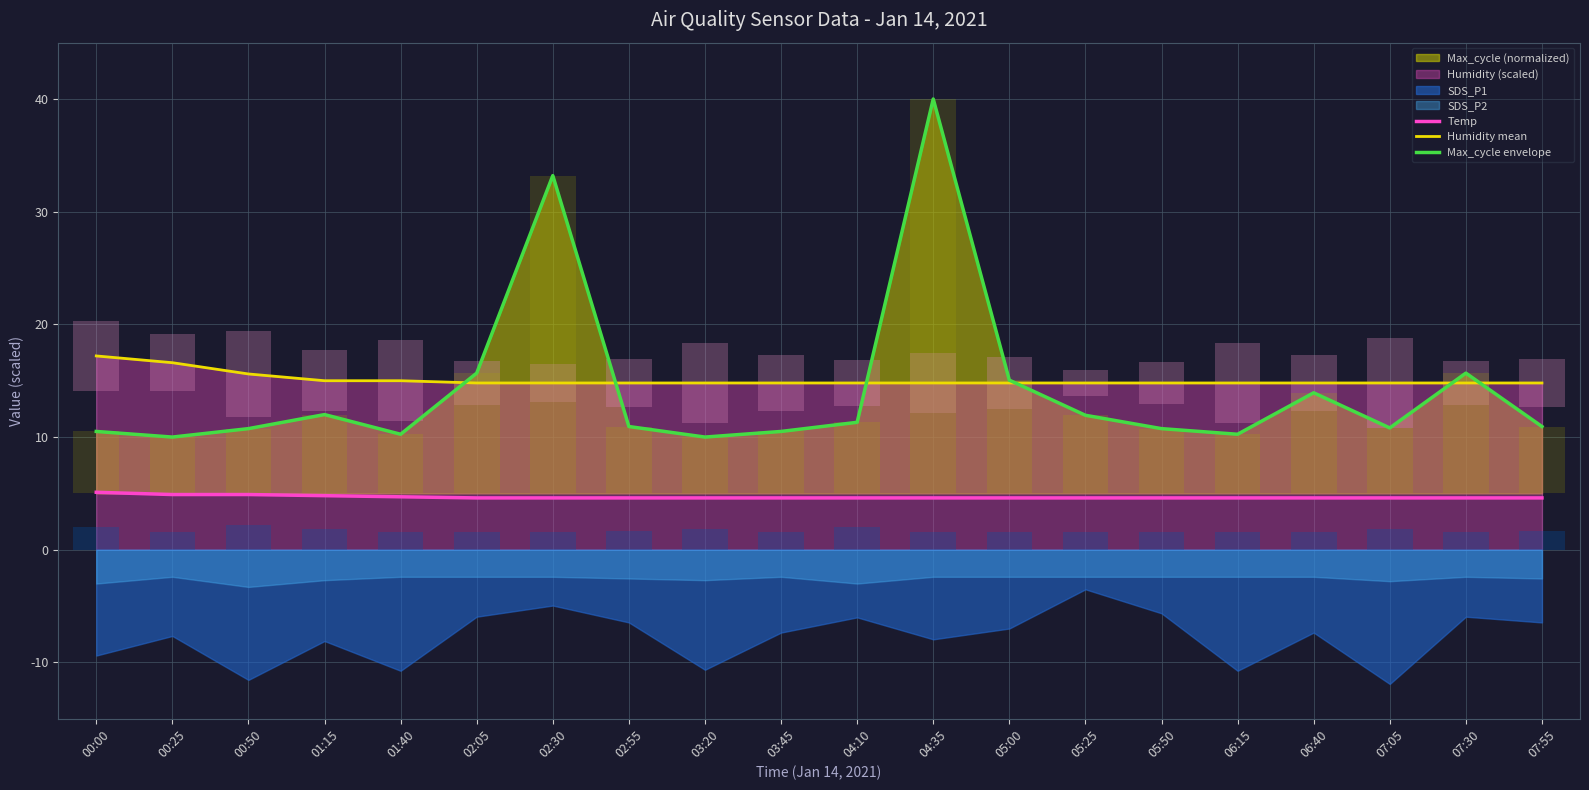

The value of Humidity mean at 03:45 is 19.9. True or false?

False